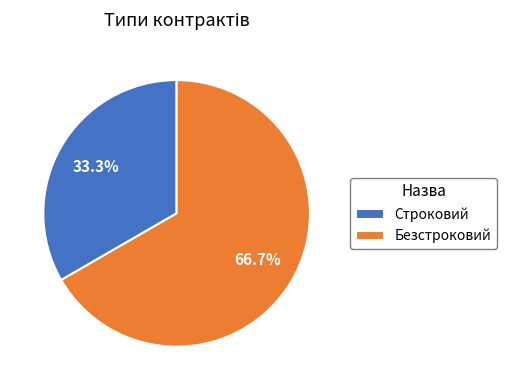

What is the largest slice in the pie chart?

Безстроковий